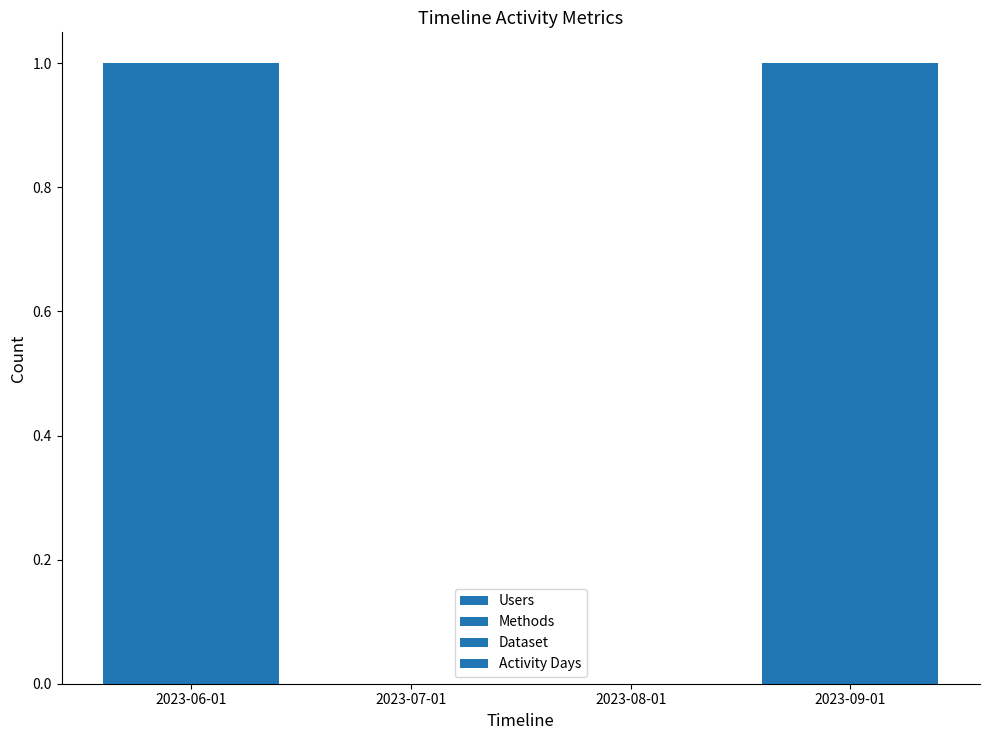

The Methods series shows 0 at 2023-07-01. True or false?

True